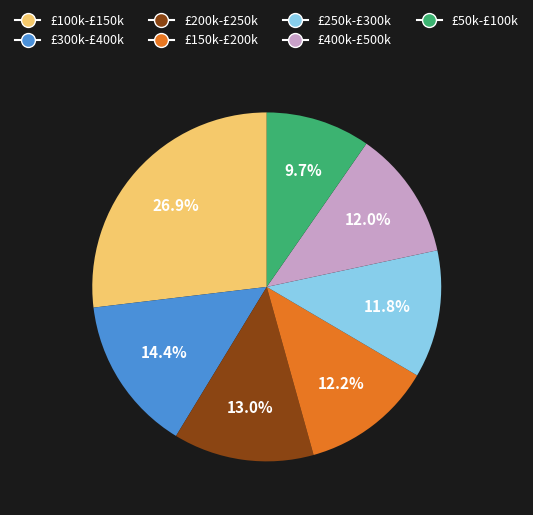

Is there a majority slice in this chart?

No